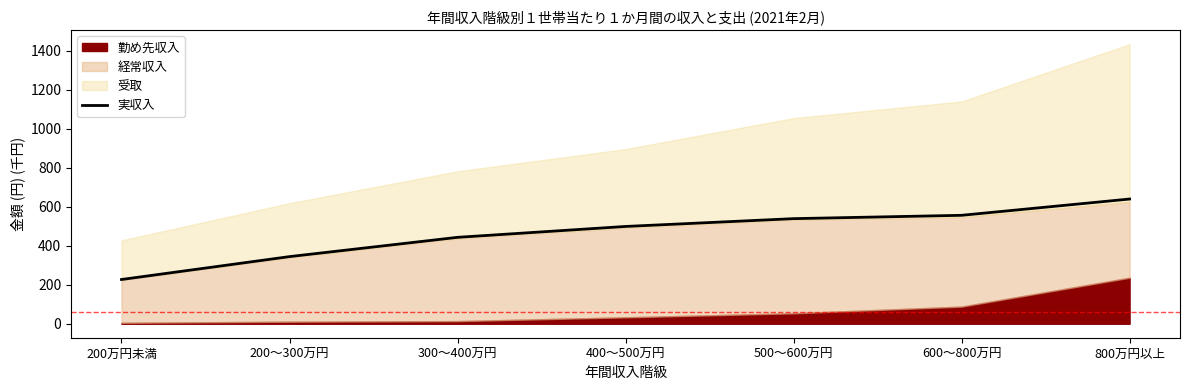

Where is the data nearest to the value 433?

300～400万円